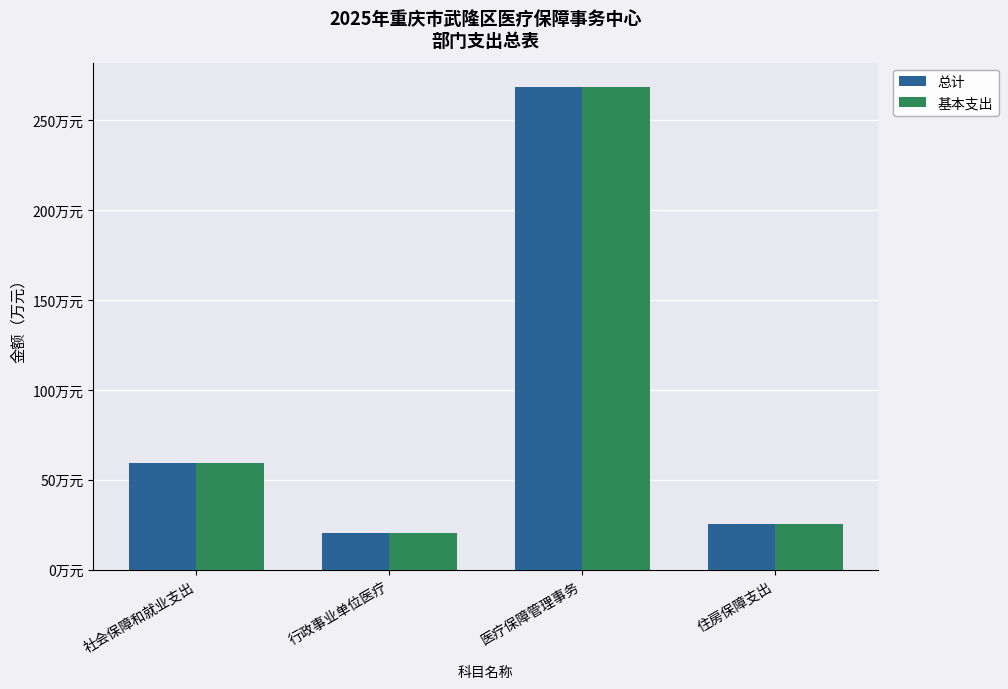

At which label does 基本支出 reach its peak?

医疗保障管理事务